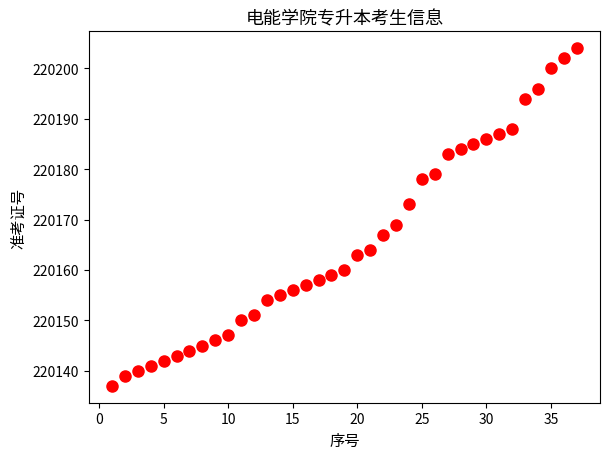

What Y value in the scatter plot is closest to 220170?

220169